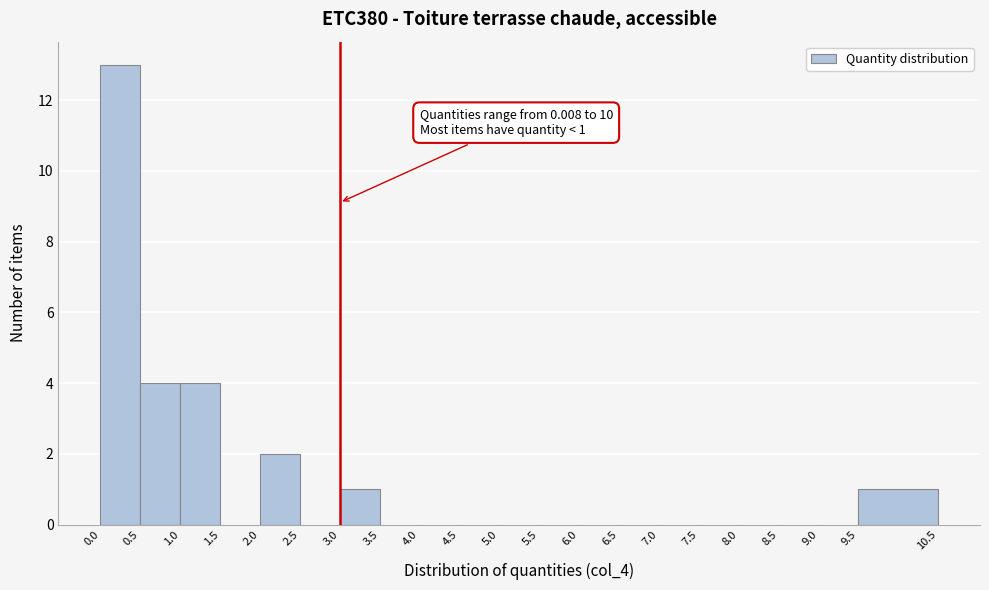

Which range on the x-axis has the tallest bar?

0.0 to 0.5